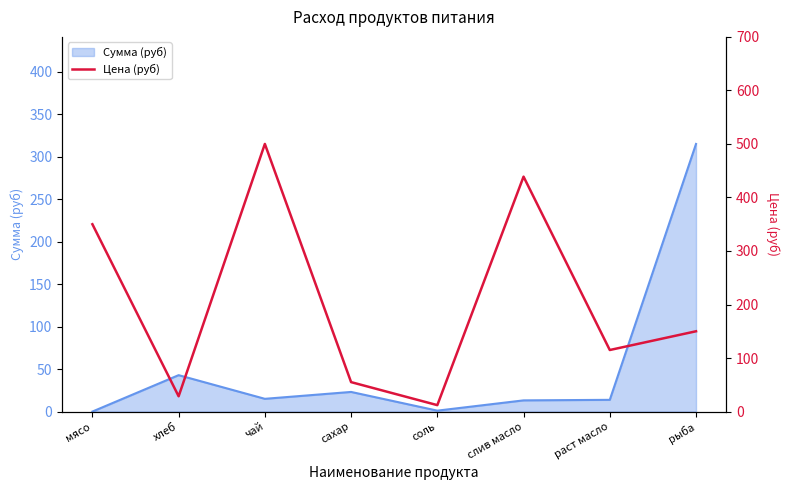

The Сумма (руб) series shows 437.7 at рыба. True or false?

False